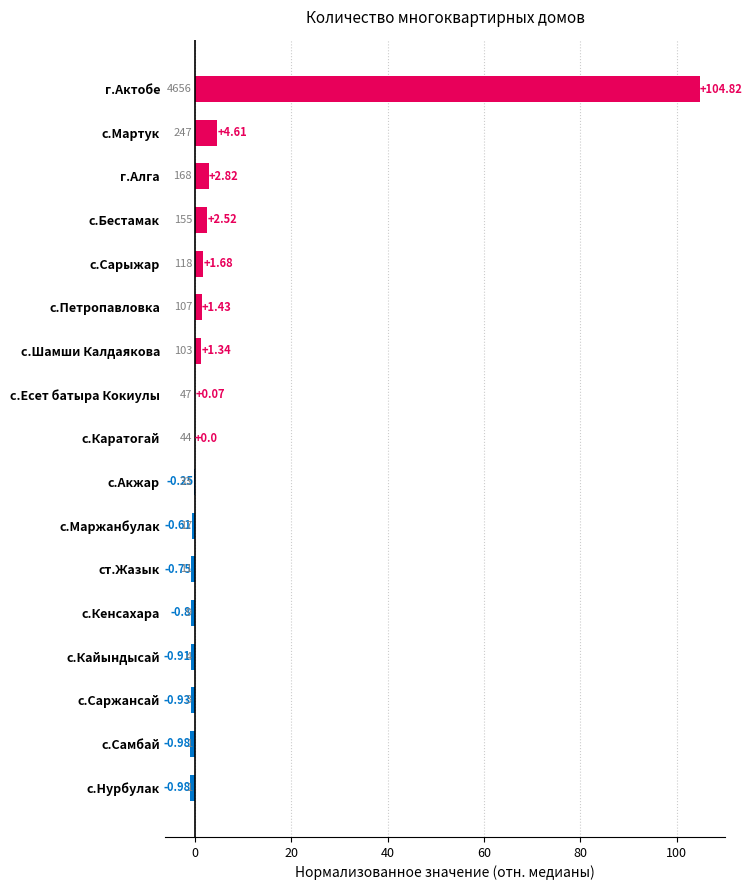

Which category has the highest value across all series?

г.Актобе